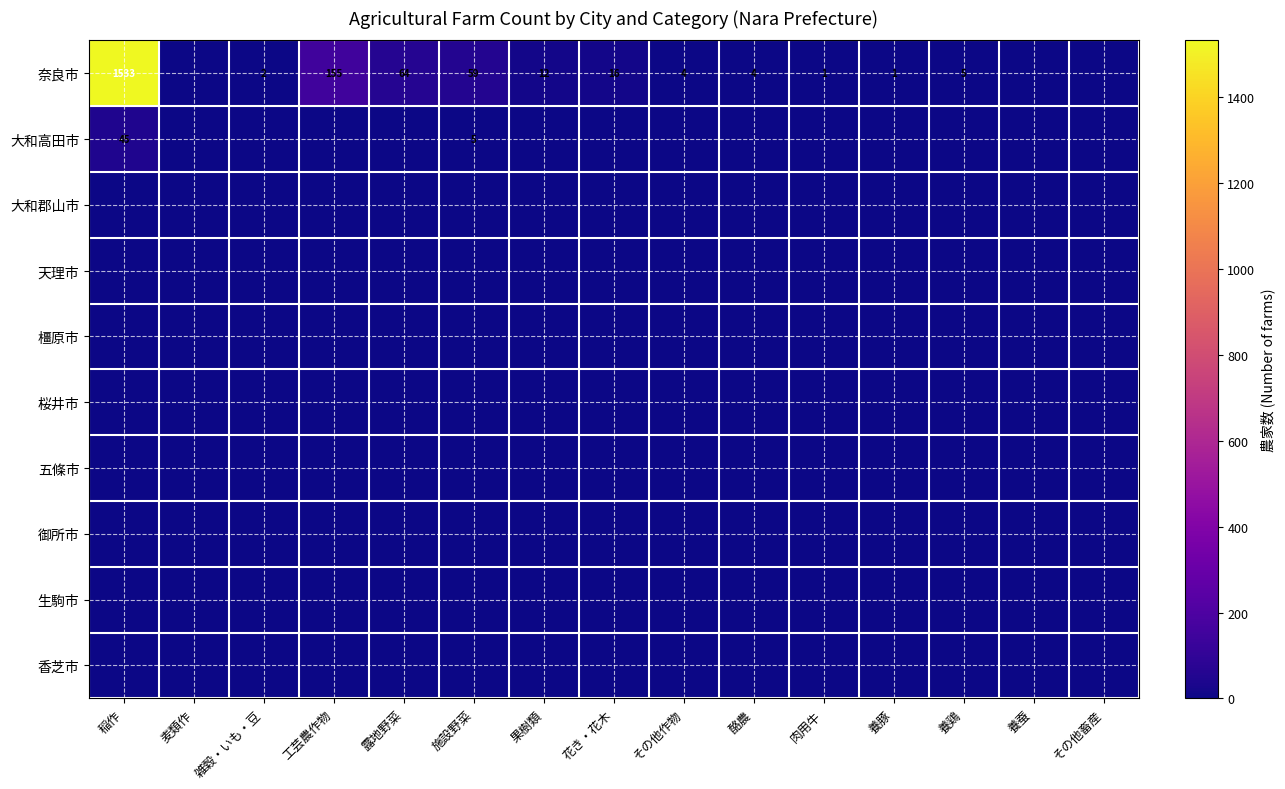

What is the total value across all series at 施設野菜?

64